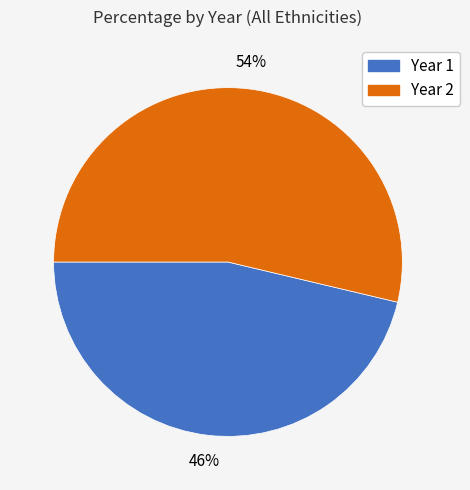

What percentage is the Year 1 slice, to the nearest percent?

46%